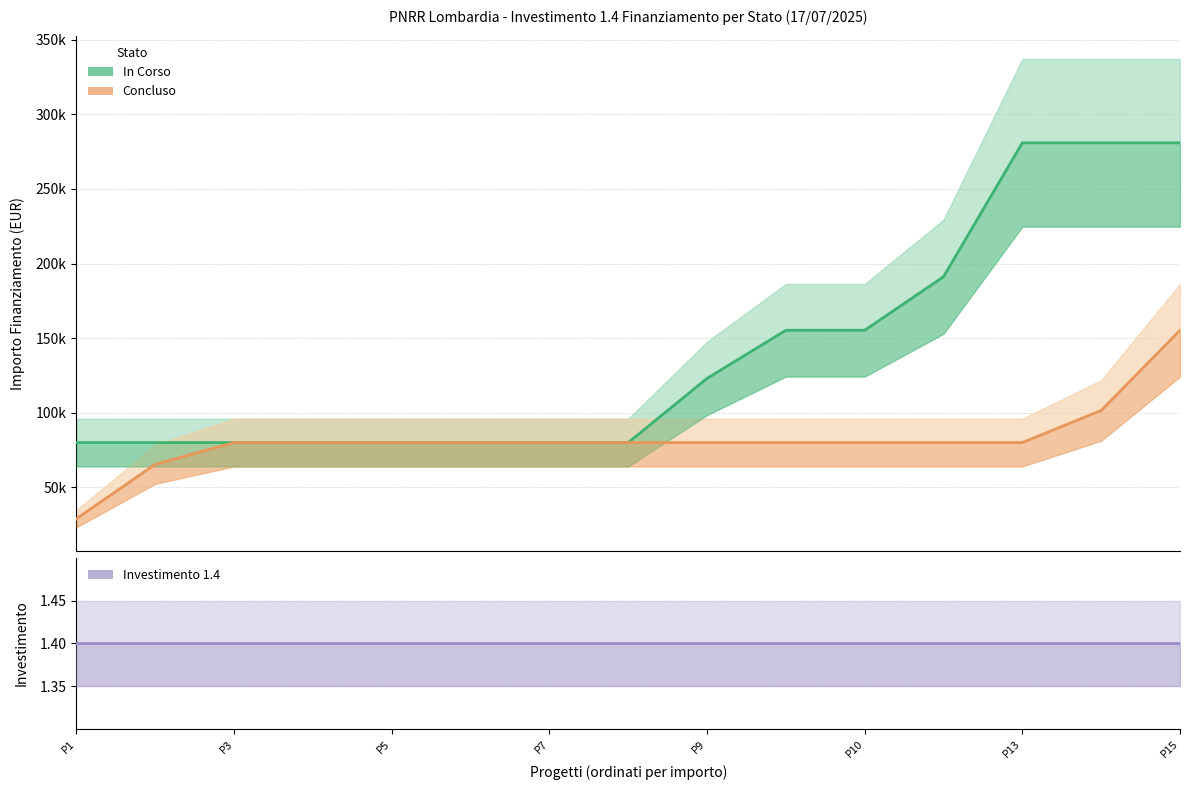

Is this an area chart (filled region under the line)?

No